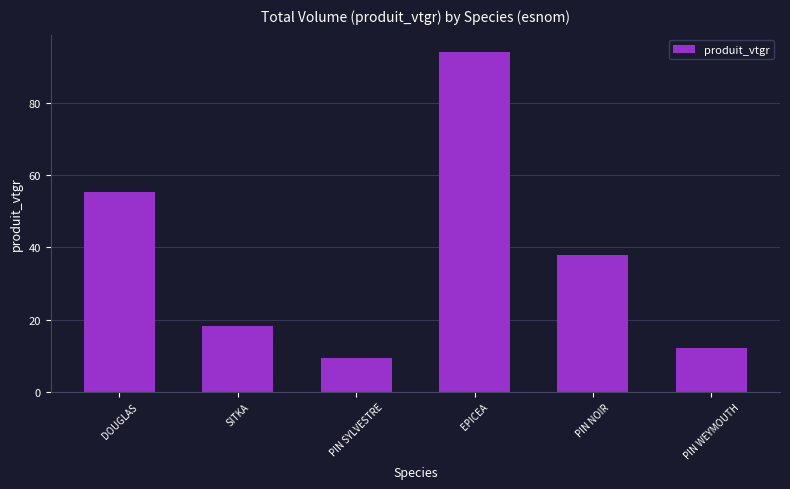

How many data points are above 38?

3